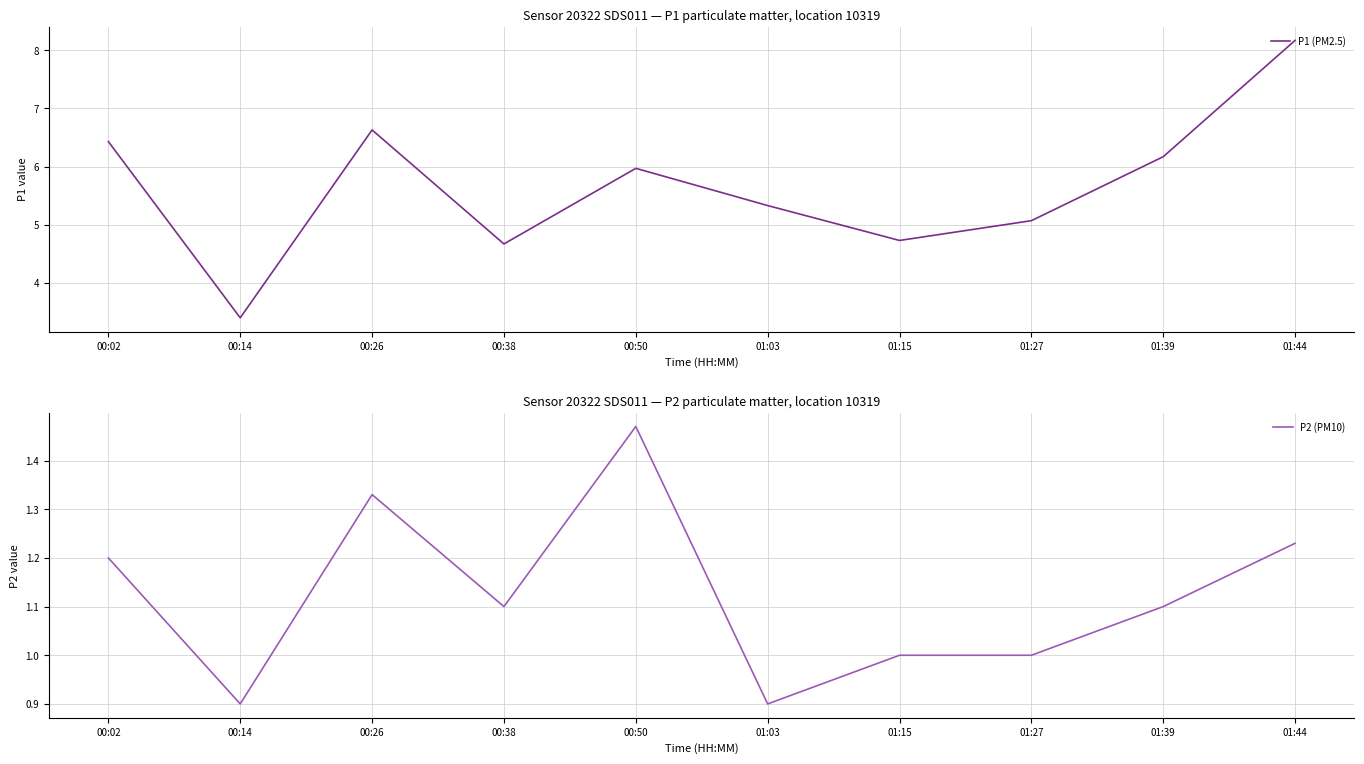

At 01:44, list the series in order from smallest to largest.

P2 (PM10), P1 (PM2.5)